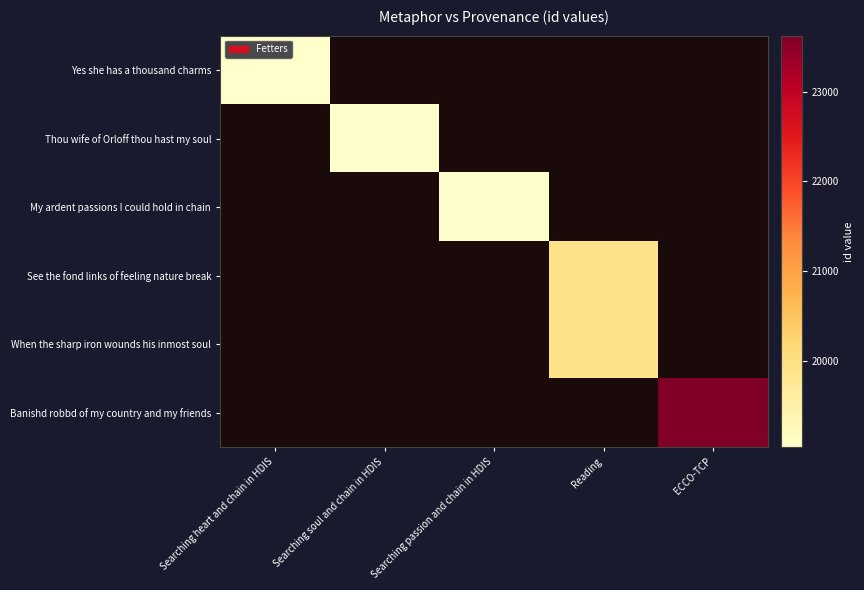

How many positive values does the Thou wife of Orloff thou hast my soul series have?

1